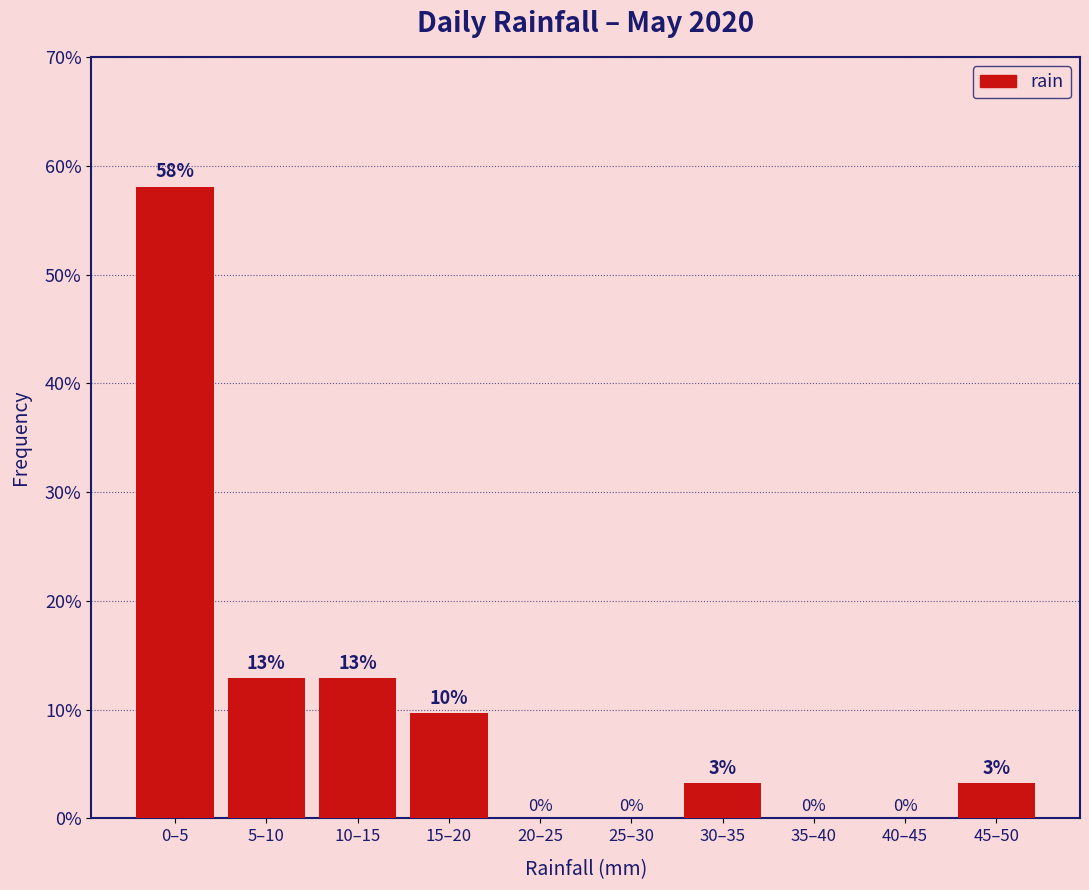

Which category has the highest value across all series?

0–5